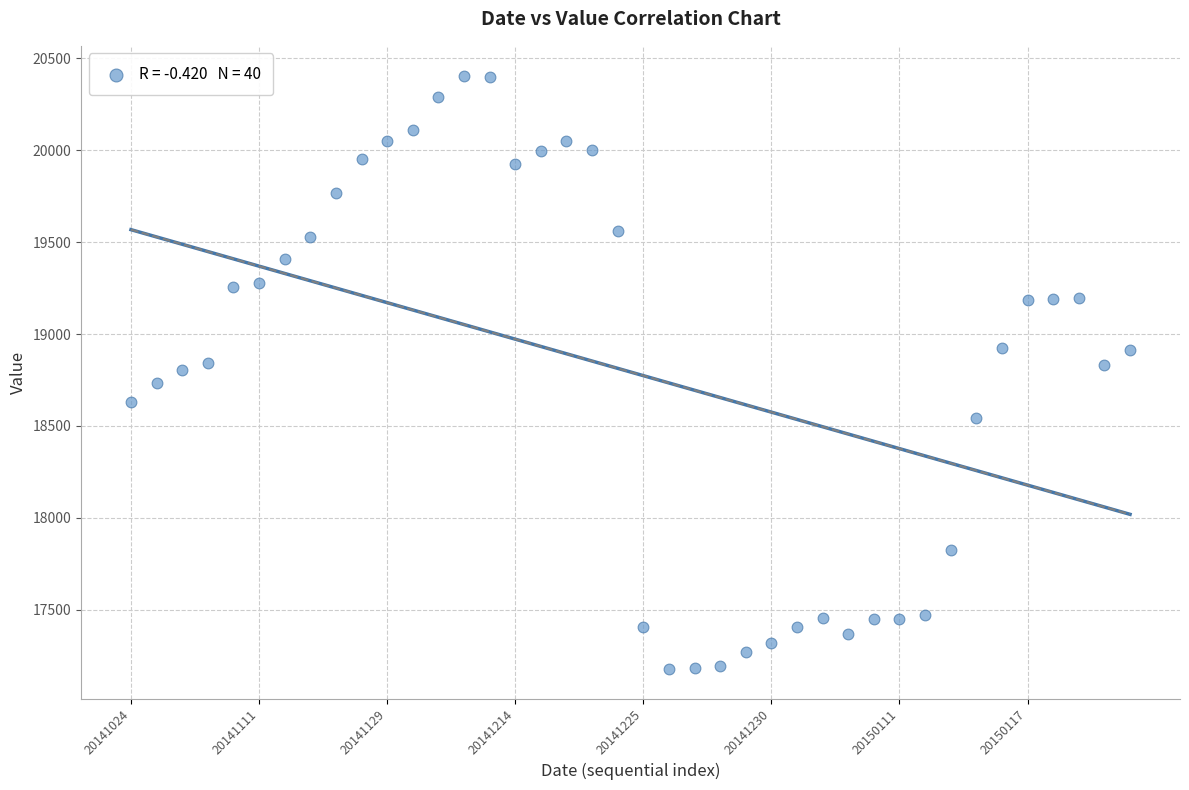

What is the range of Y values (max minus min)?

3230